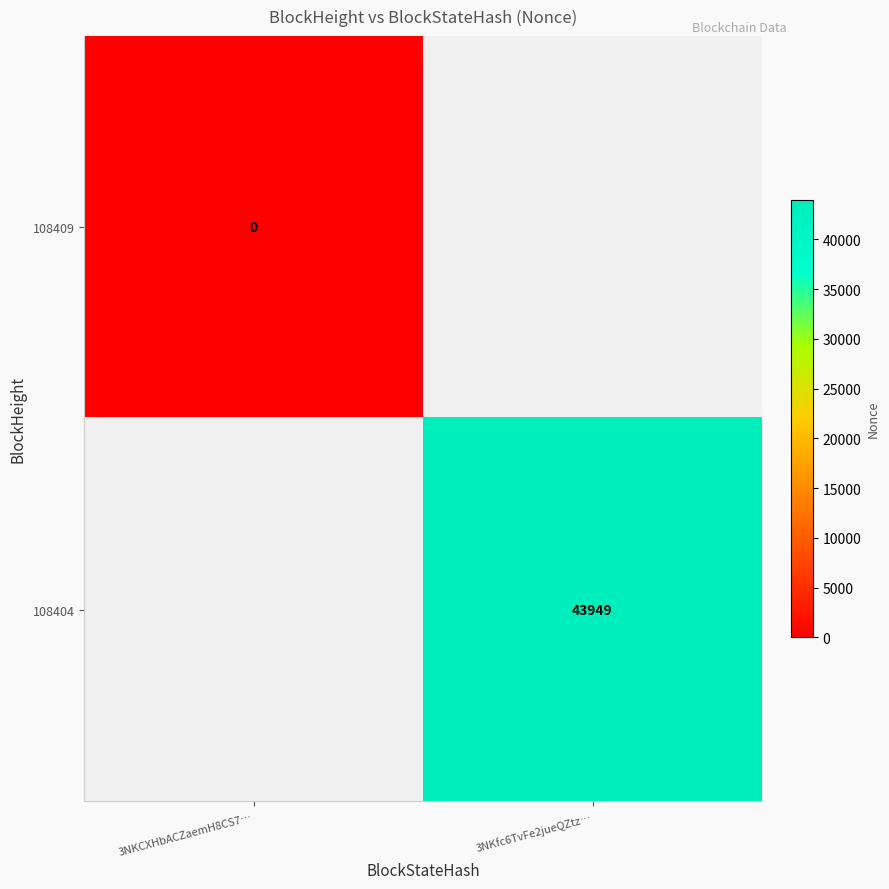

Count the number of categories in the chart.

2